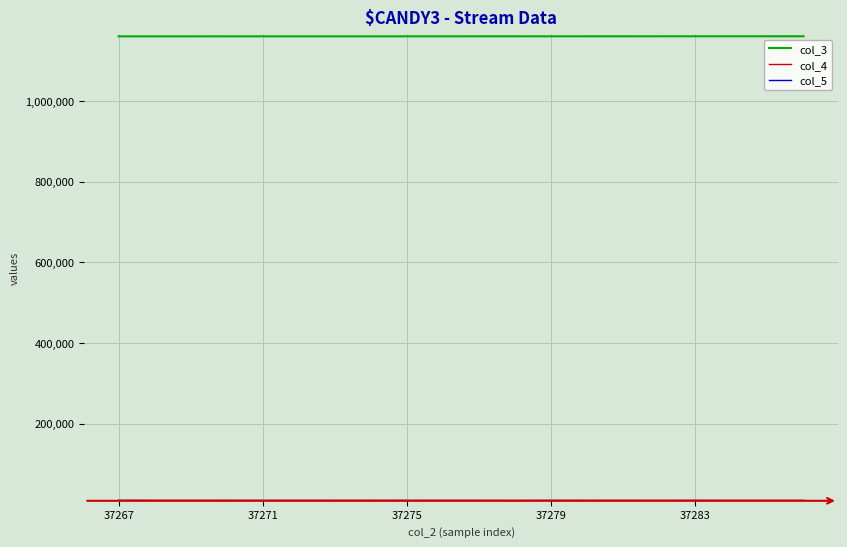

What is the greatest value displayed?

1160178